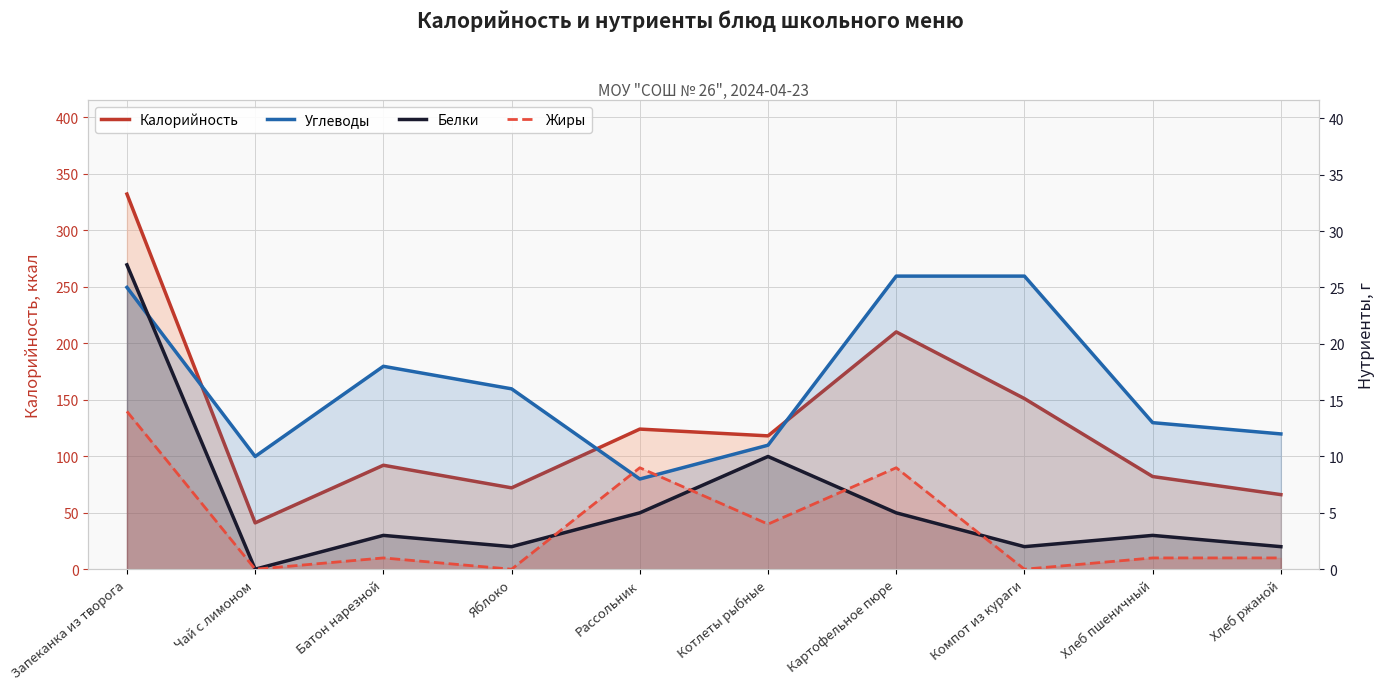

True or false: Калорийность and Углеводы intersect in this chart.

False